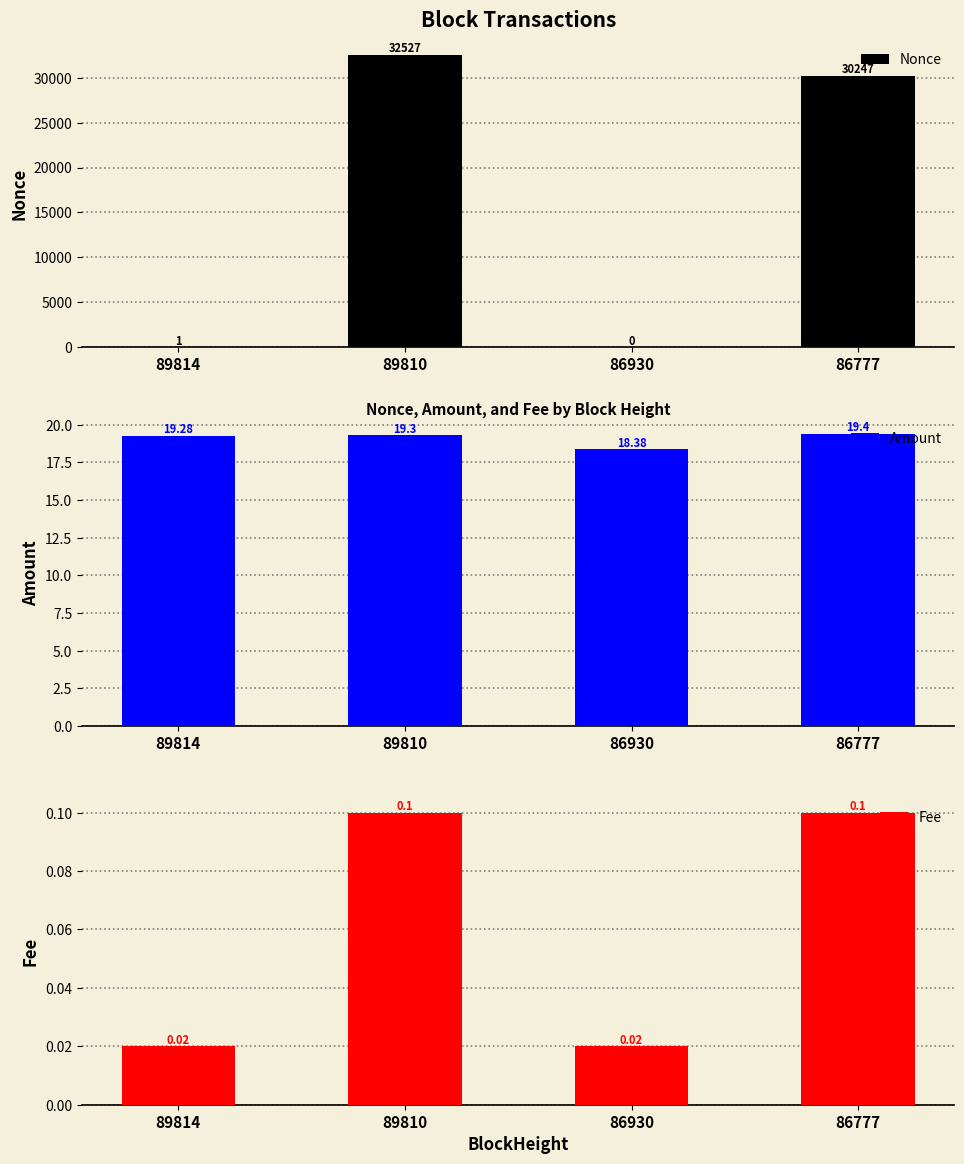

What are all the series names shown in the legend?

Nonce, Amount, Fee